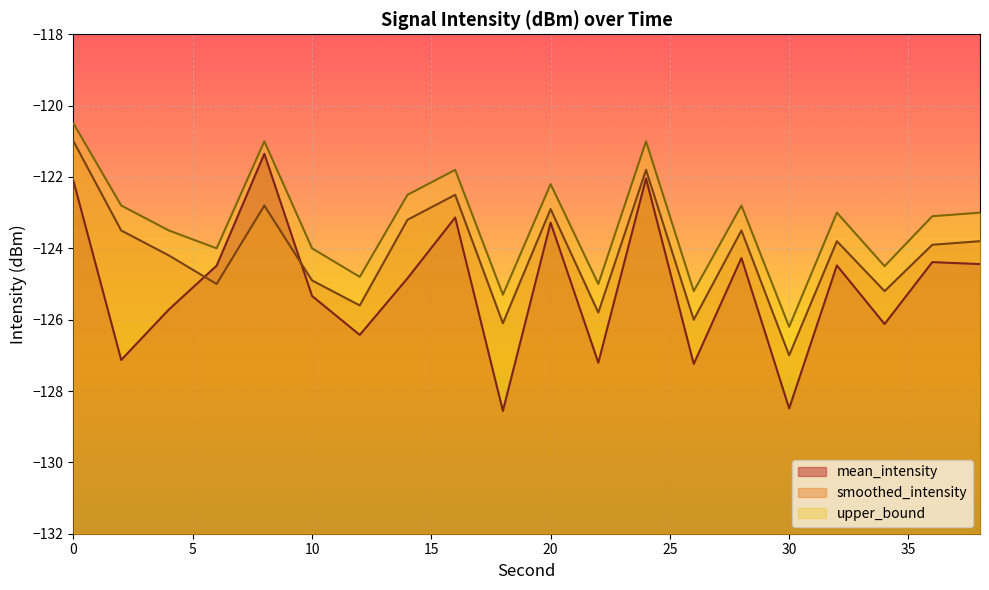

True or false: mean_intensity has more than 2 interior local peaks.

True